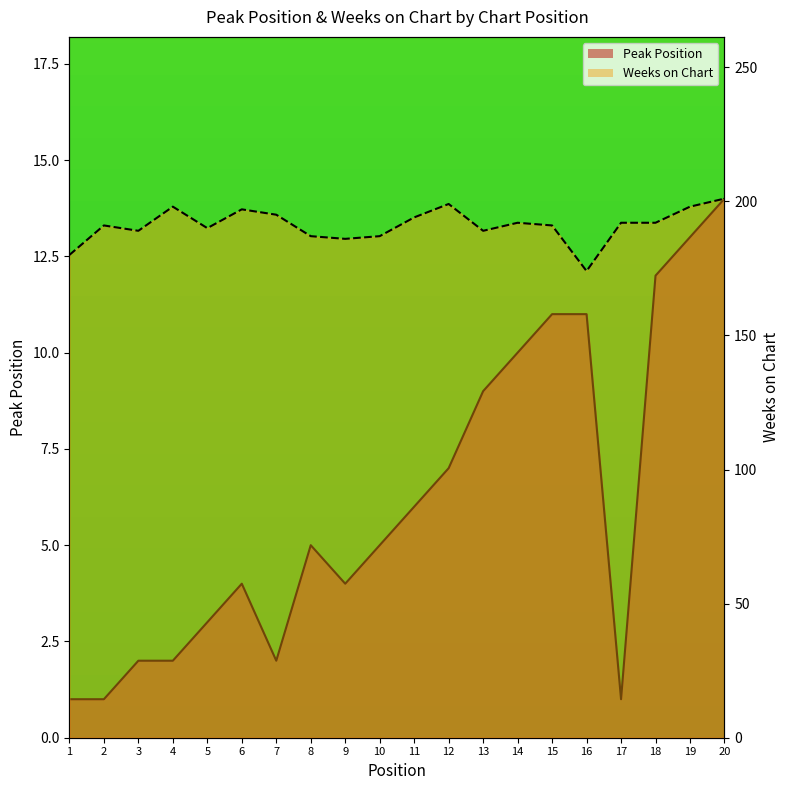

Rank the series by their average value, from highest to lowest.

Weeks on Chart, Peak Position